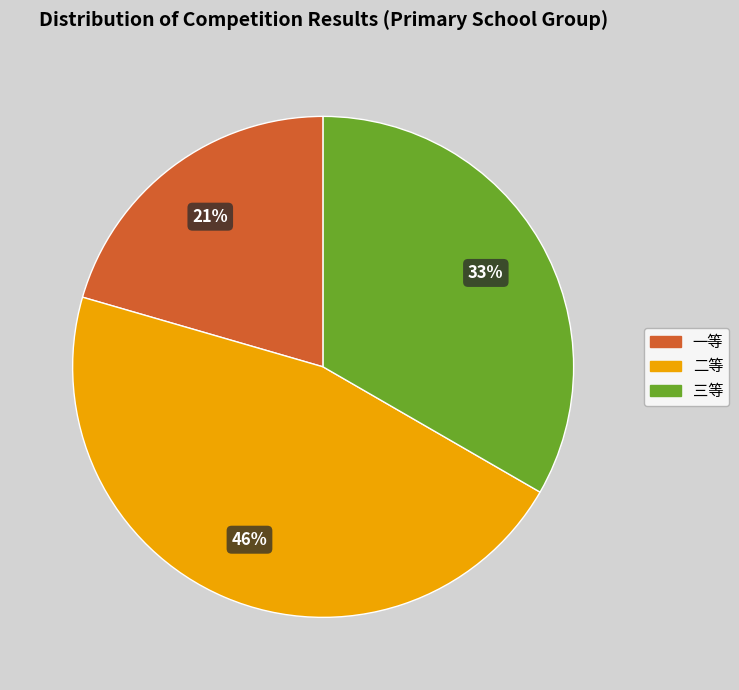

Count the number of slices in the pie.

3